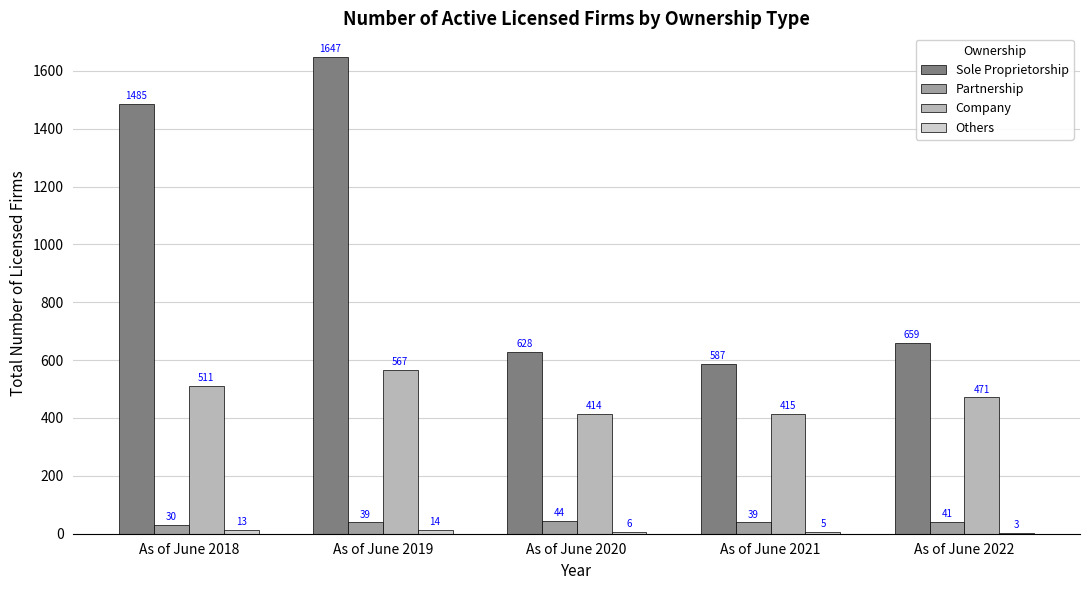

What value does the Company series have at As of June 2019?

567